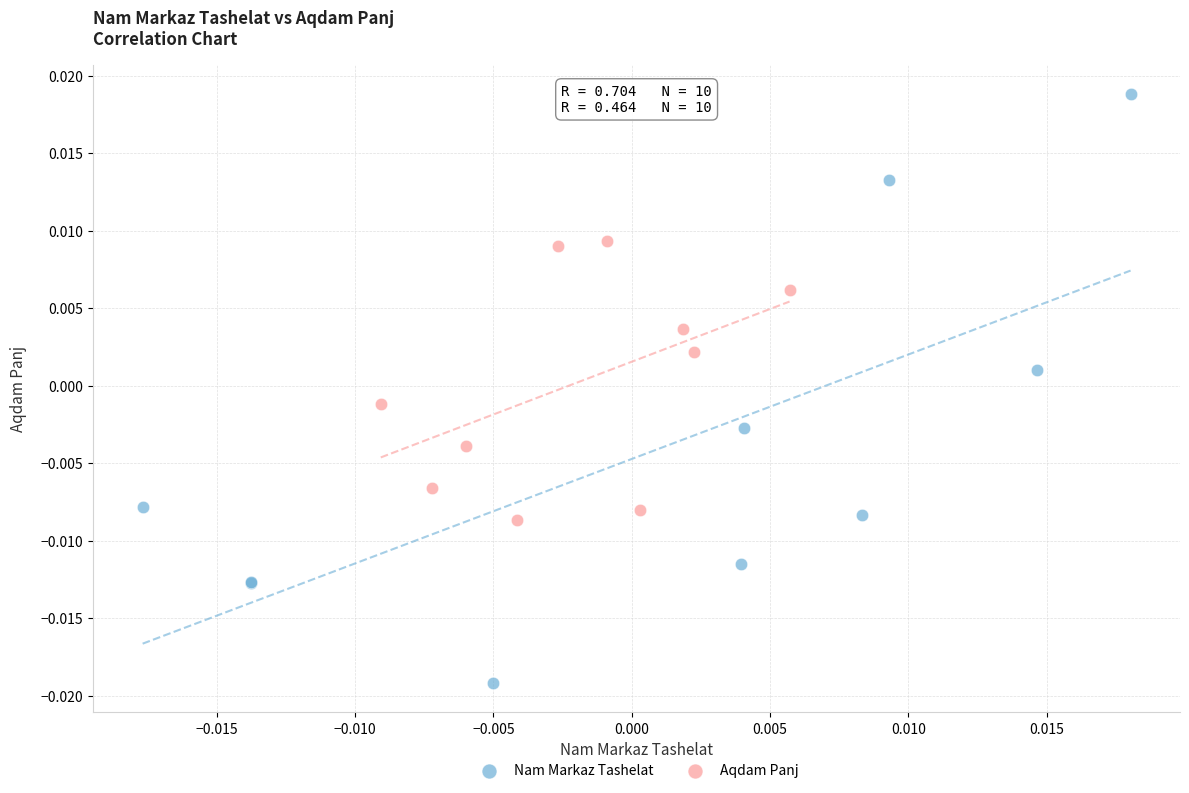

Which series has the widest spread of Y values?

Nam Markaz Tashelat